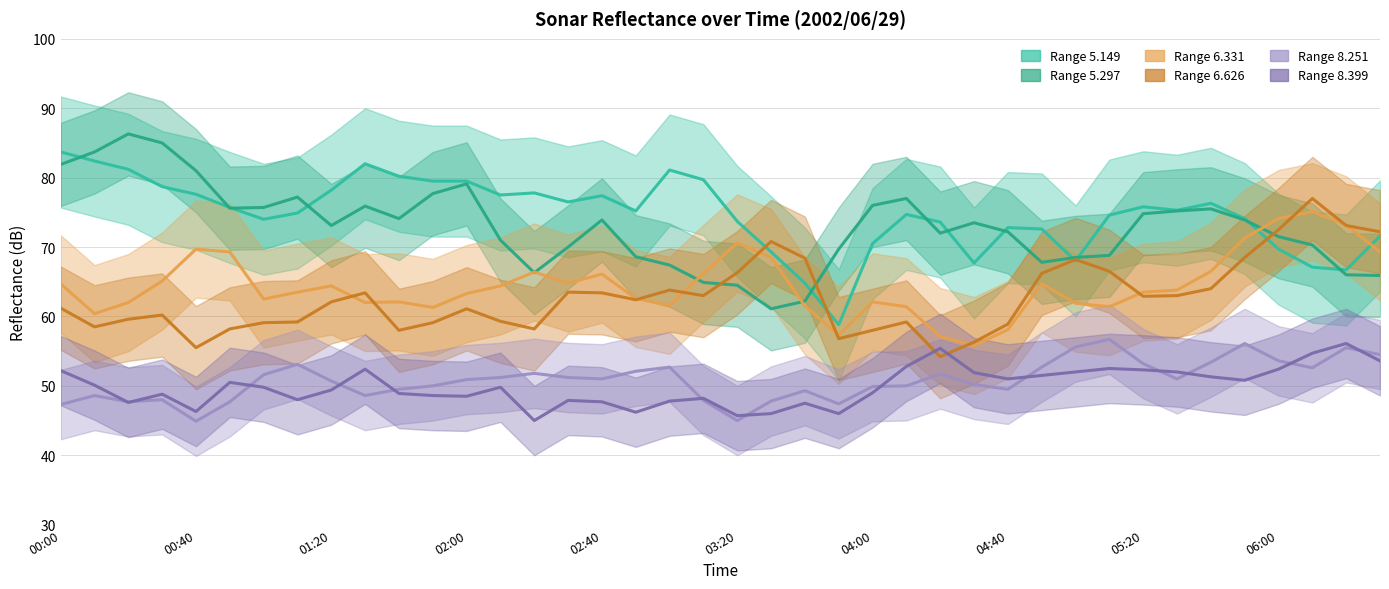

True or false: 6.331 and 8.251 intersect in this chart.

False